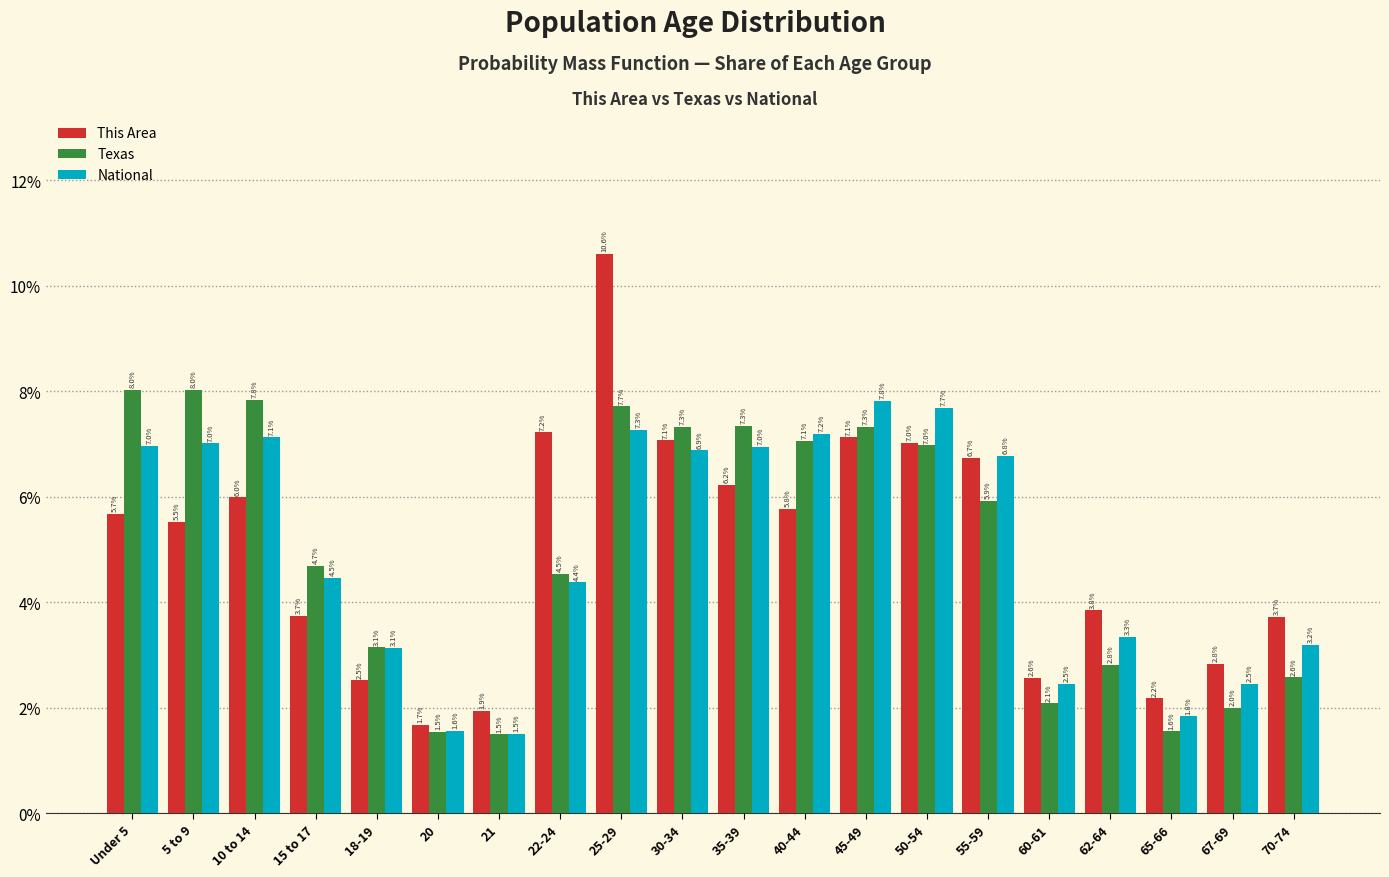

Reading left to right, extract all data points from this chart.

This Area: Under 5=5.7	5 to 9=5.5	10 to 14=6.0	15 to 17=3.7	18-19=2.5	20=1.7	21=1.9	22-24=7.2	25-29=10.6	30-34=7.1	35-39=6.2	40-44=5.8	45-49=7.1	50-54=7.0	55-59=6.7	60-61=2.6	62-64=3.8	65-66=2.2	67-69=2.8	70-74=3.7
Texas: Under 5=8.0	5 to 9=8.0	10 to 14=7.8	15 to 17=4.7	18-19=3.1	20=1.5	21=1.5	22-24=4.5	25-29=7.7	30-34=7.3	35-39=7.3	40-44=7.1	45-49=7.3	50-54=7.0	55-59=5.9	60-61=2.1	62-64=2.8	65-66=1.6	67-69=2.0	70-74=2.6
National: Under 5=7.0	5 to 9=7.0	10 to 14=7.1	15 to 17=4.5	18-19=3.1	20=1.6	21=1.5	22-24=4.4	25-29=7.3	30-34=6.9	35-39=7.0	40-44=7.2	45-49=7.8	50-54=7.7	55-59=6.8	60-61=2.5	62-64=3.3	65-66=1.8	67-69=2.5	70-74=3.2